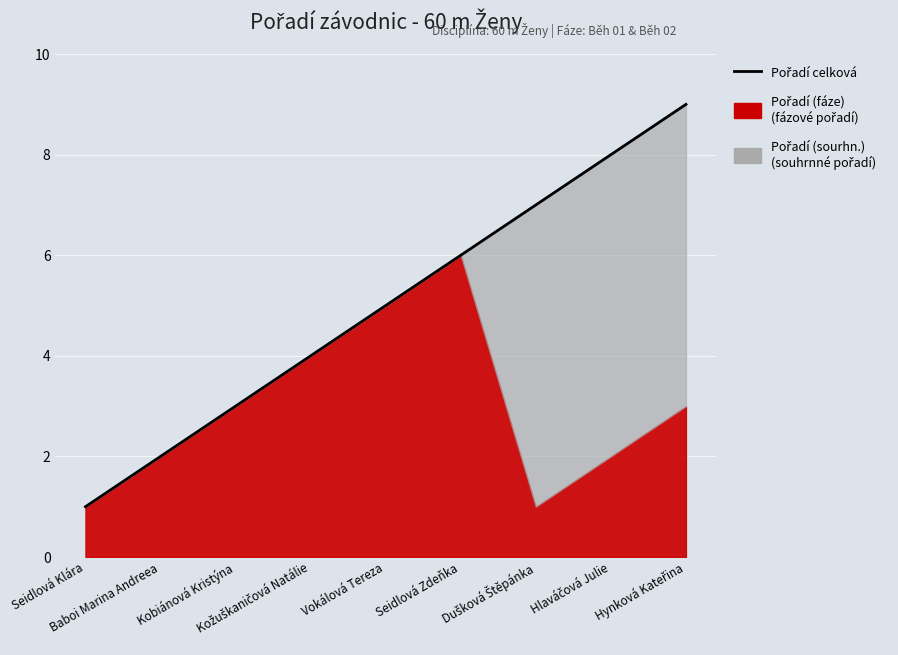

The chart shows a value of 7 at Dušková Štěpánka. True or false?

True